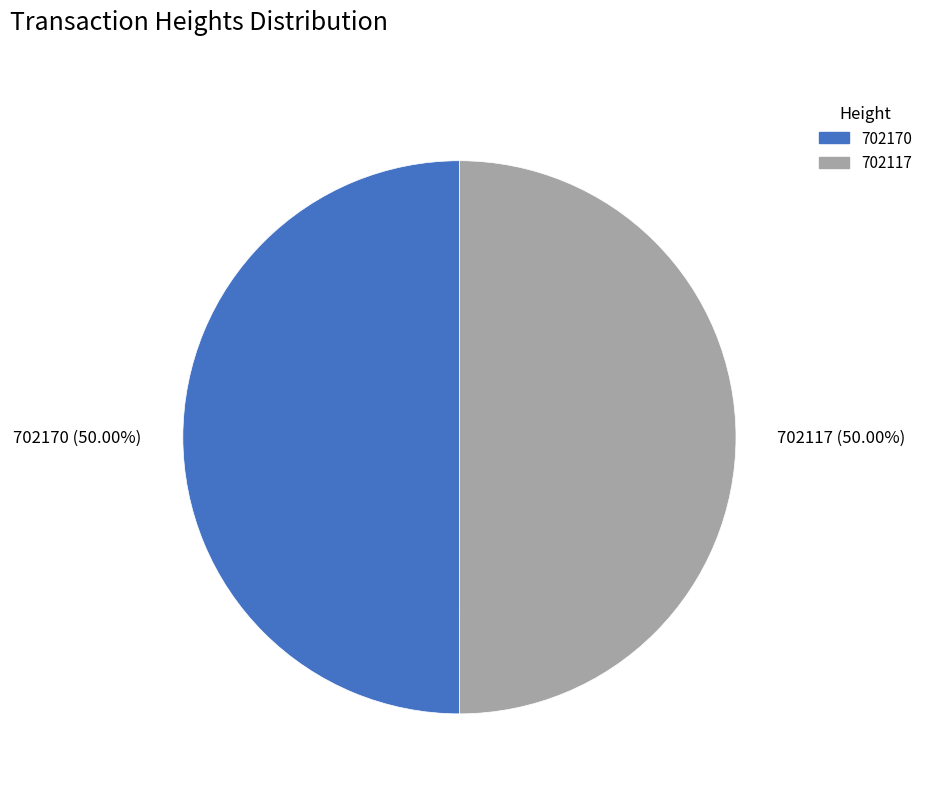

The 702117 slice represents 50% of the pie. True or false?

True